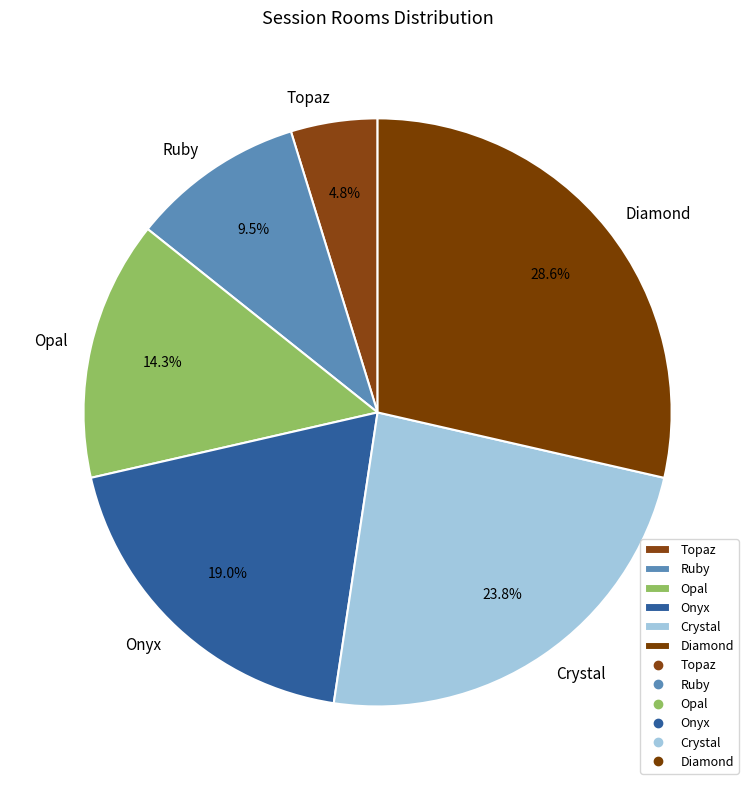

Does any single category account for the majority?

No